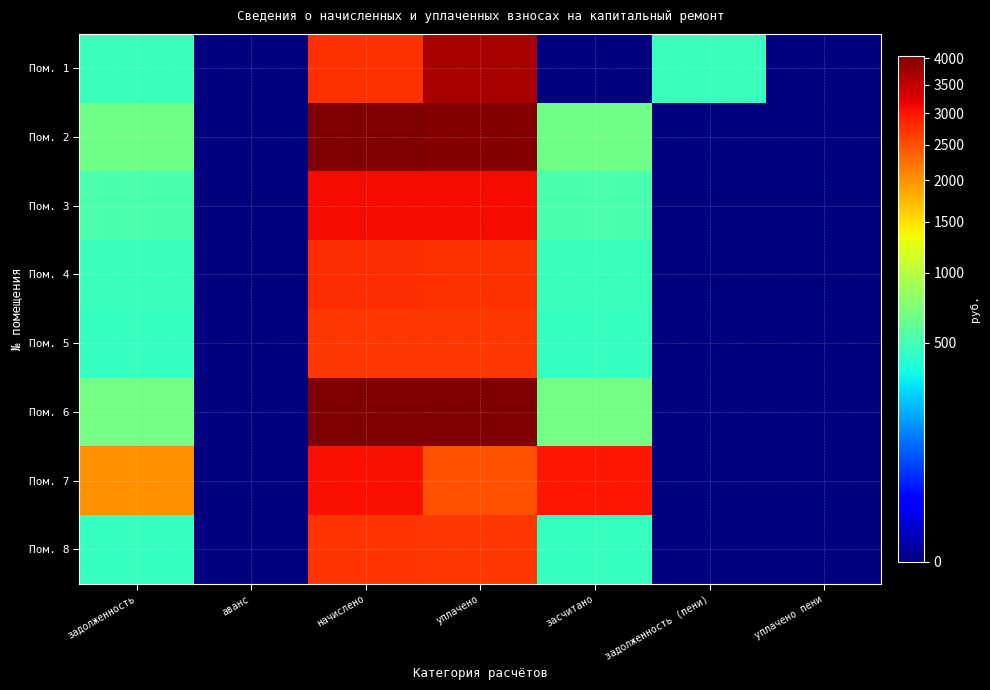

At which category does the chart reach its minimum across all series?

аванс